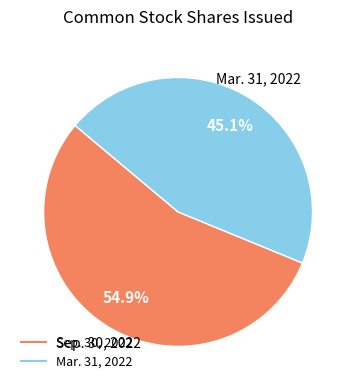

To the nearest percent, what percentage of the pie is Sep. 30, 2022?

55%